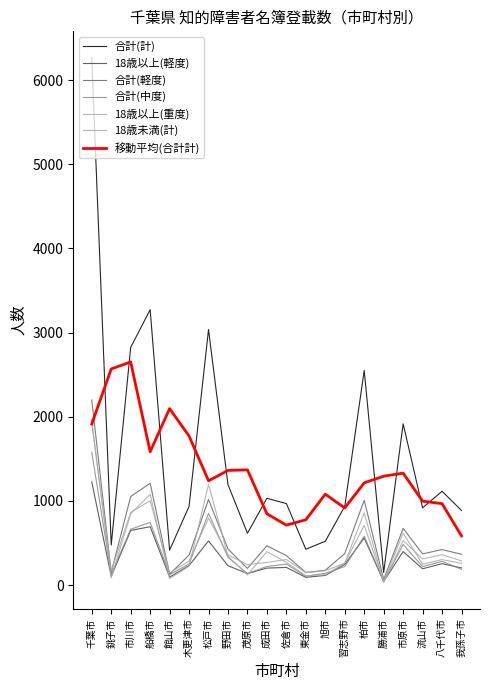

Rank the categories by 合計(軽度) value from highest to lowest.

千葉市, 船橋市, 市川市, 松戸市, 柏市, 市原市, 成田市, 野田市, 八千代市, 習志野市, 流山市, 我孫子市, 木更津市, 佐倉市, 茂原市, 旭市, 銚子市, 東金市, 館山市, 勝浦市